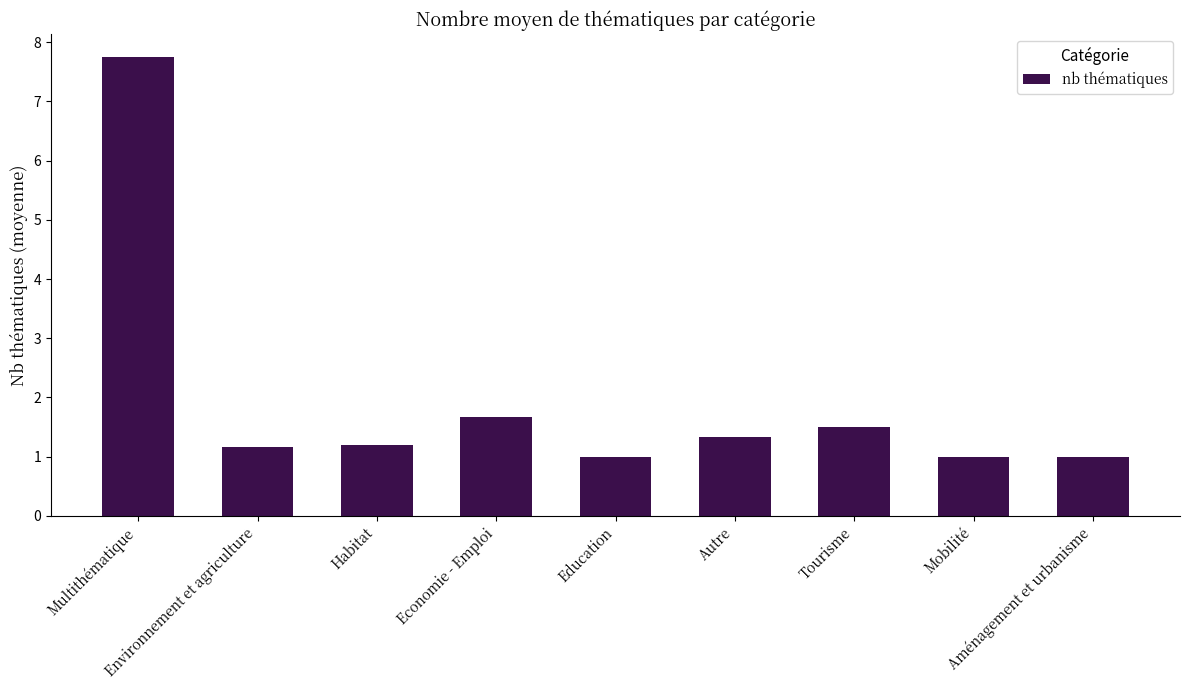

What is the sum of all values?

17.6